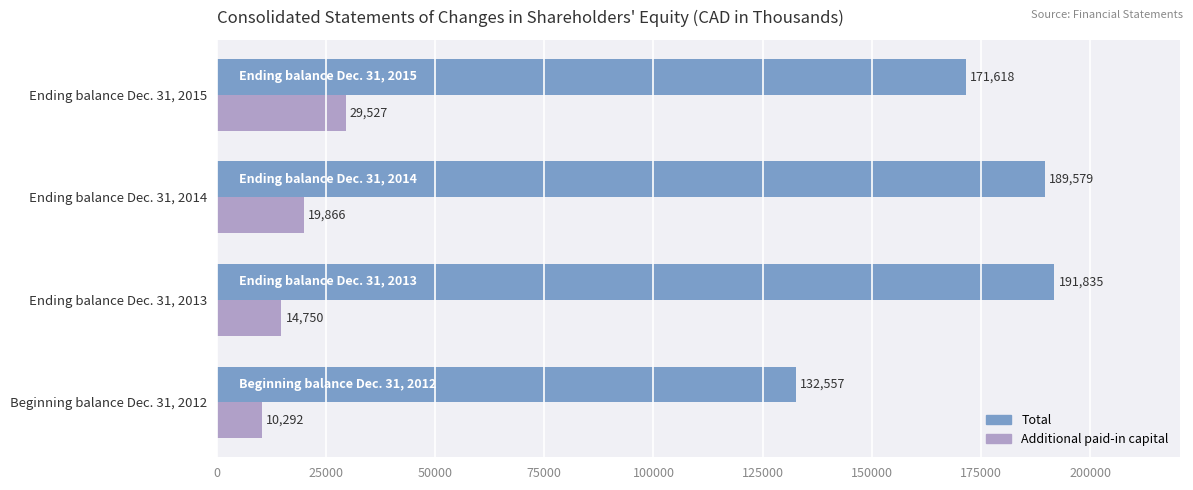

Rank the series at Ending balance Dec. 31, 2013 from lowest to highest value.

Additional paid-in capital, Total